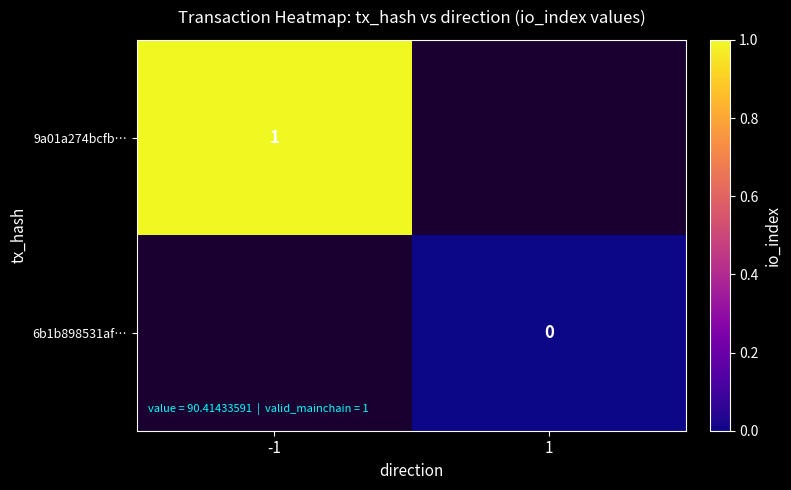

Which has a higher value, 1 or -1?

-1